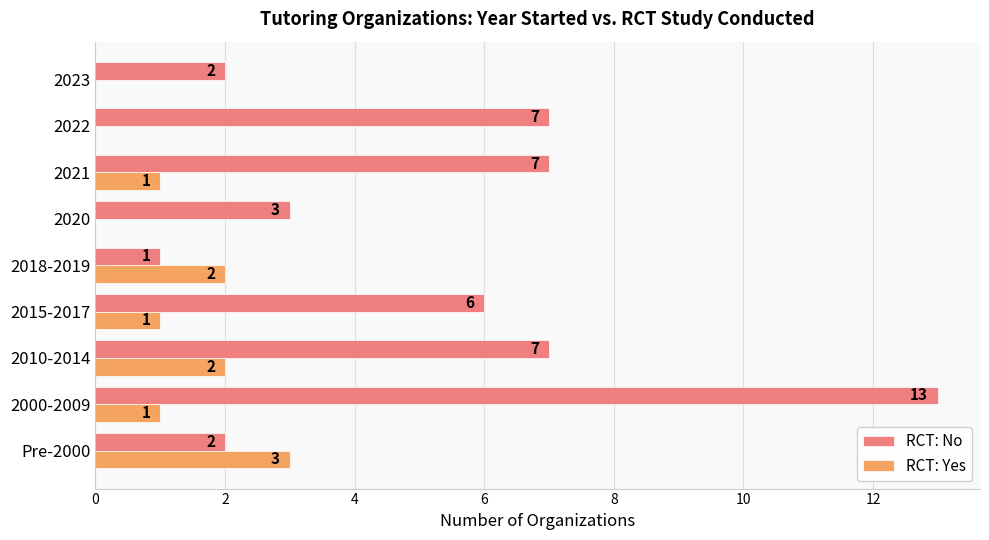

Which series has the largest range (max minus min)?

RCT: No